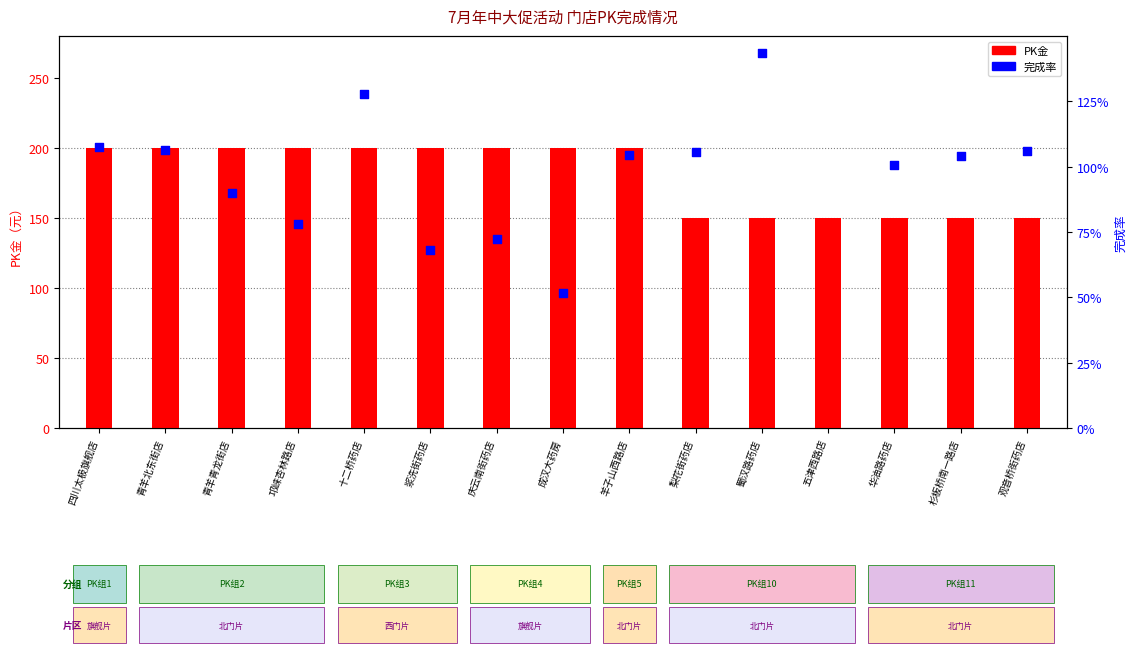

At which category is the sum across all series the highest?

十二桥药店